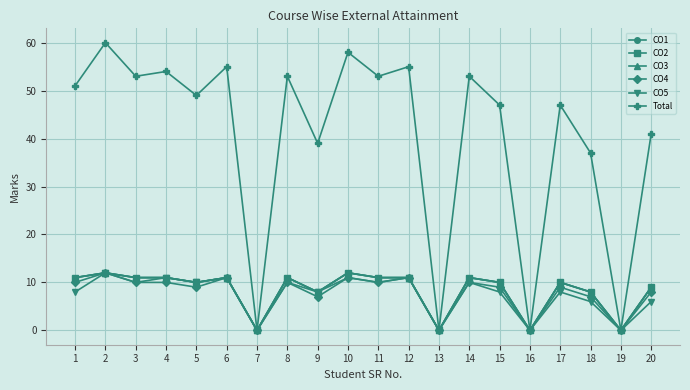

Is this an area chart (filled region under the line)?

No